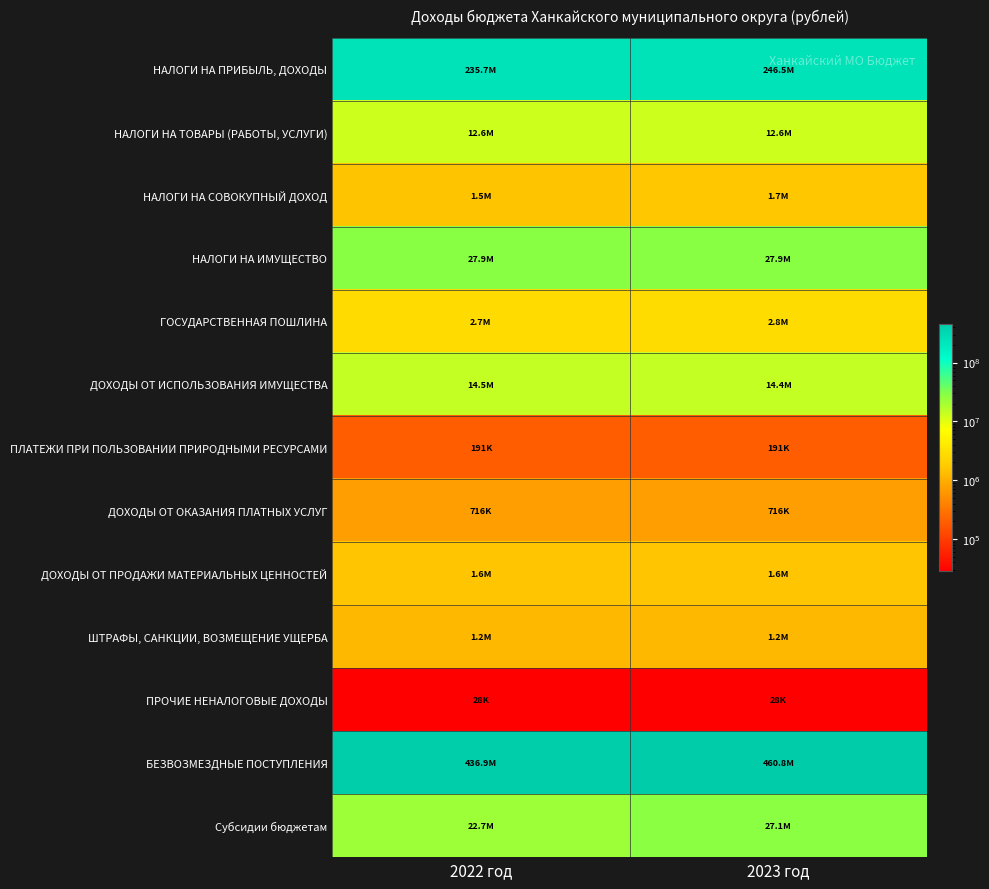

Which series has the widest spread of values?

БЕЗВОЗМЕЗДНЫЕ ПОСТУПЛЕНИЯ